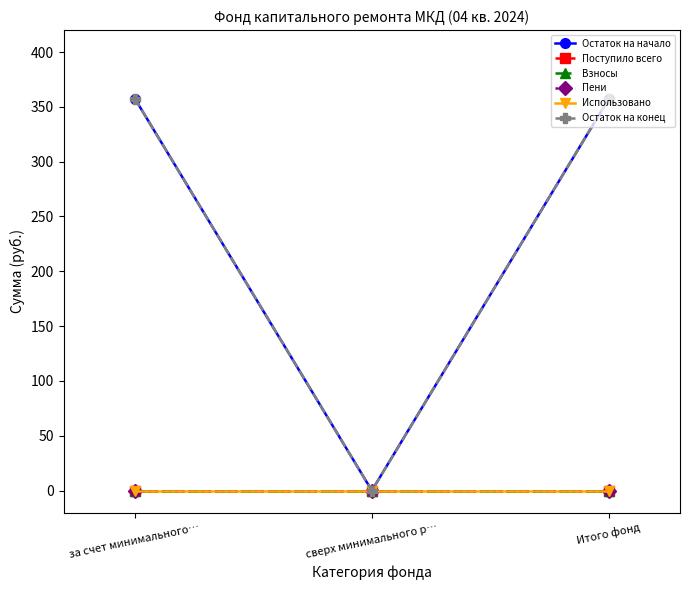

At which label is Поступило всего closest to 0?

за счет минимального…